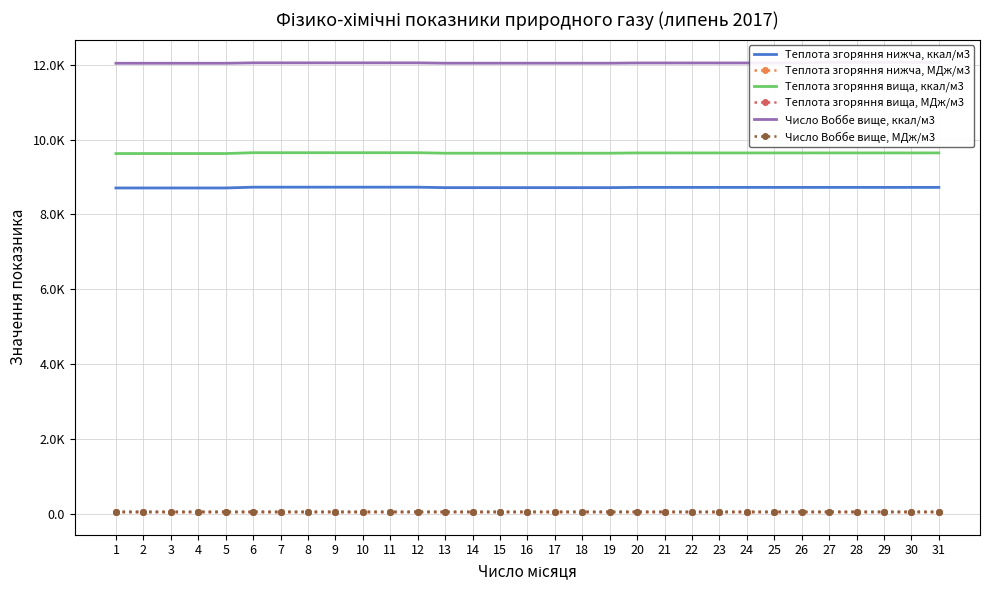

How many distinct data groups are displayed?

6